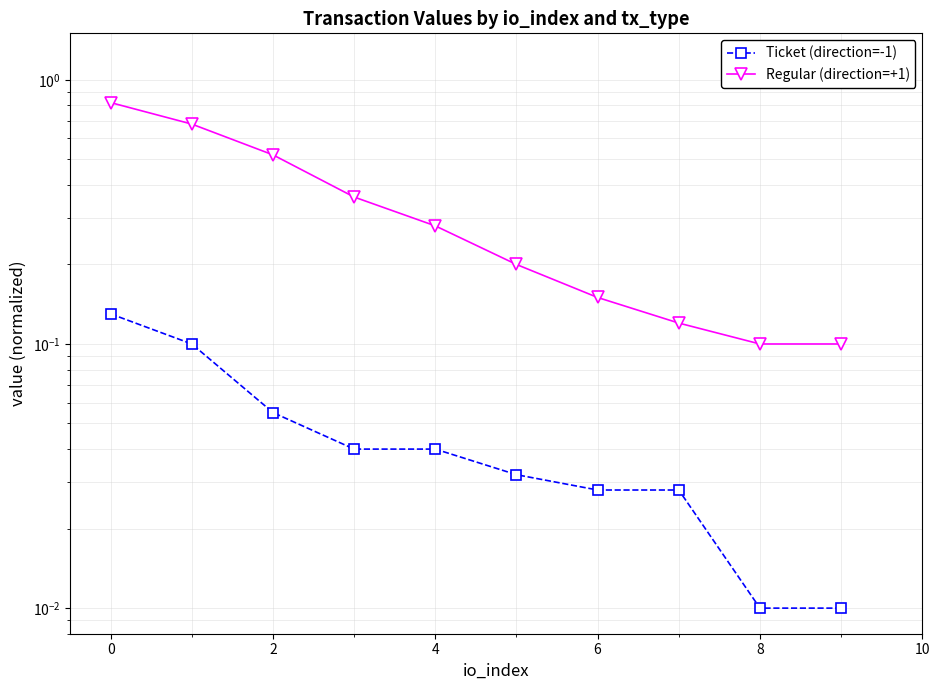

How many distinct data groups are displayed?

2